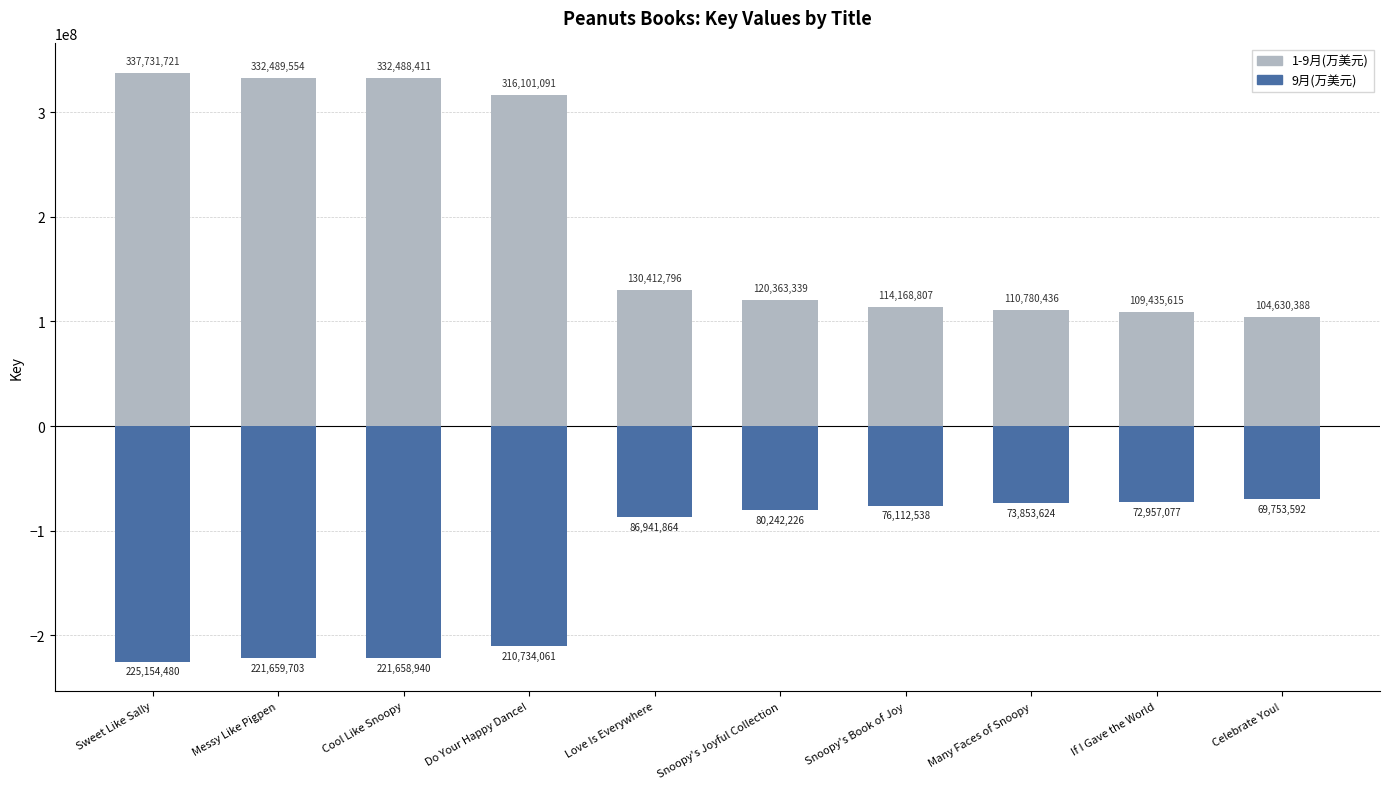

Is it true that 9月(万美元) equals -117402989.5 at Snoopy's Book of Joy?

False